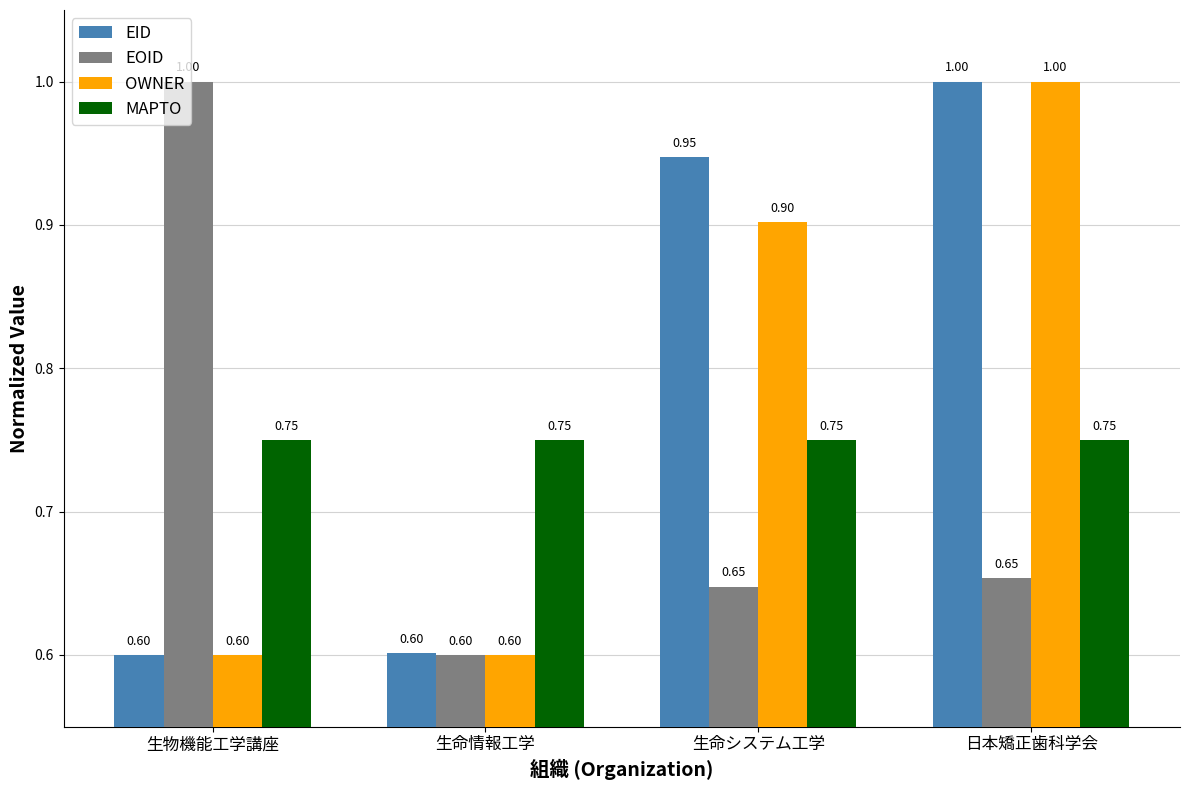

How many OWNER values are between 0 and 1?

4